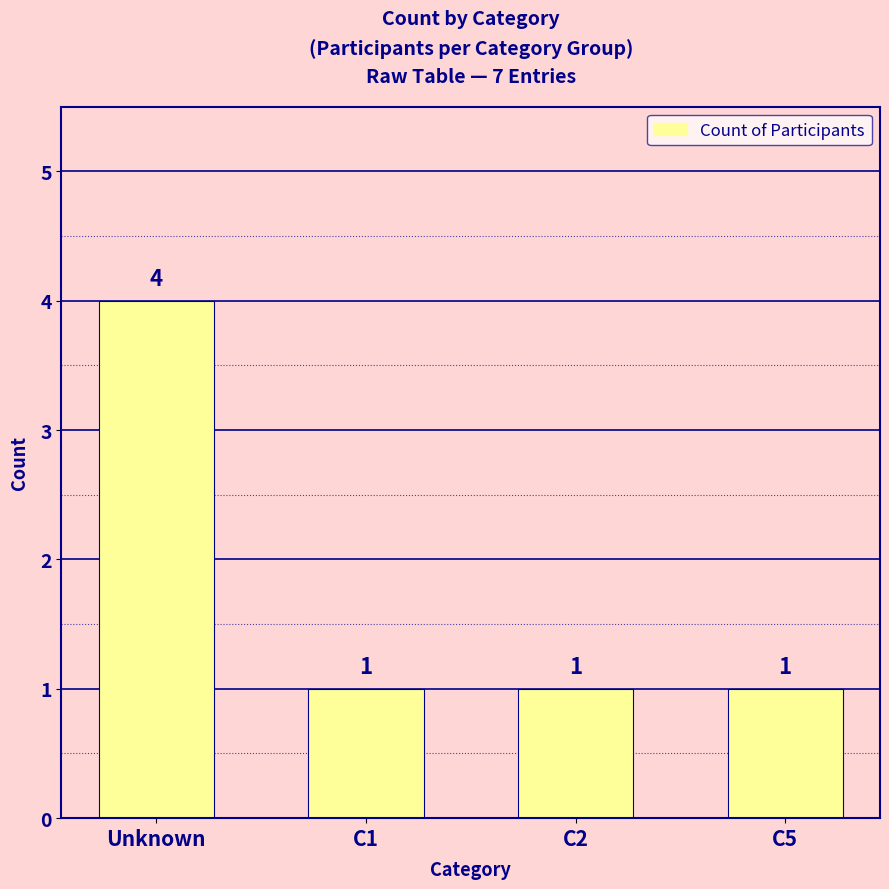

What is the change in value from Unknown to C5?

-3